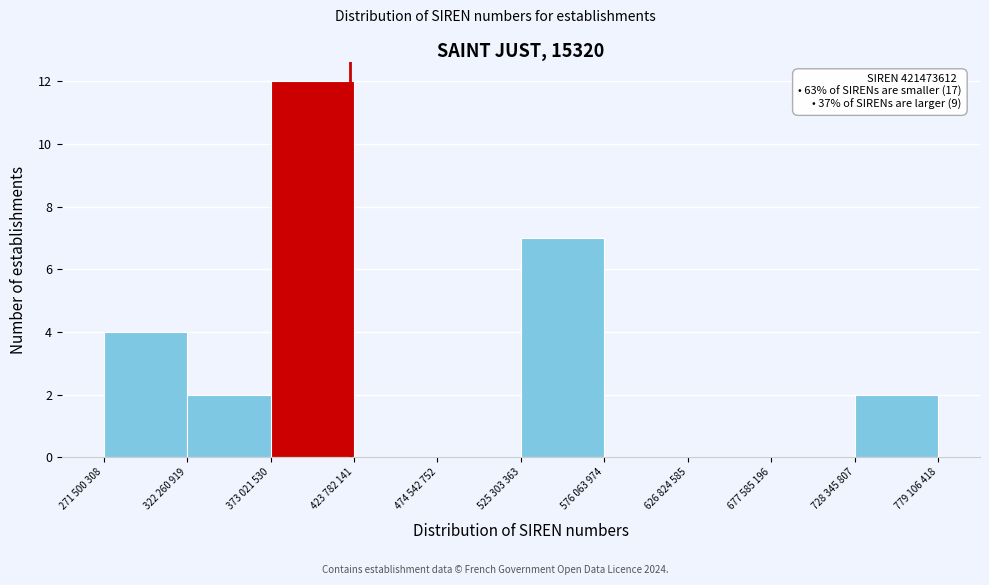

Reading left to right, transcribe all the data shown in this chart.

271 500 308=4	322 260 919=2	373 021 530=12	423 782 141=0	474 542 752=0	525 303 363=7	576 063 974=0	626 824 585=0	677 585 196=0	728 345 807=2